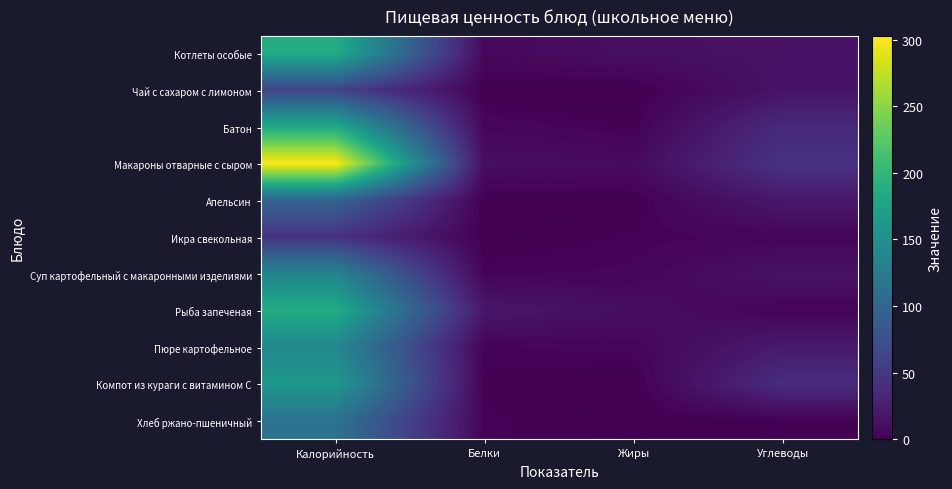

Between Жиры and Калорийность, which is larger?

Калорийность